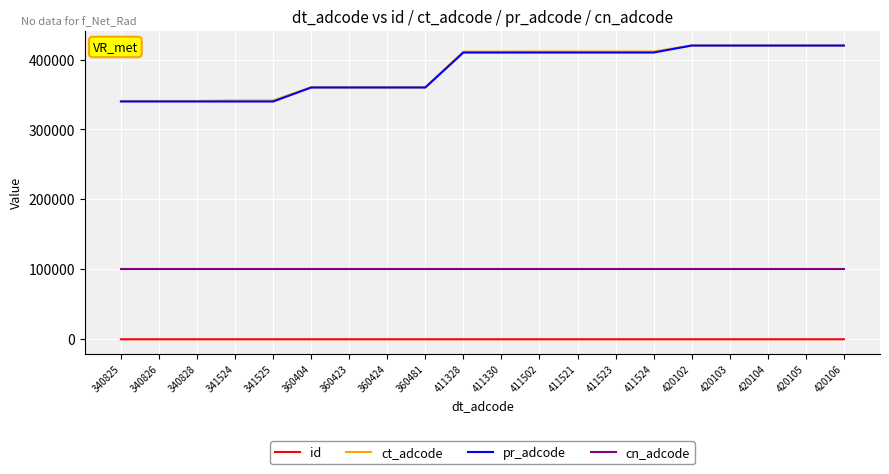

What is the highest value of the ct_adcode series?

420100